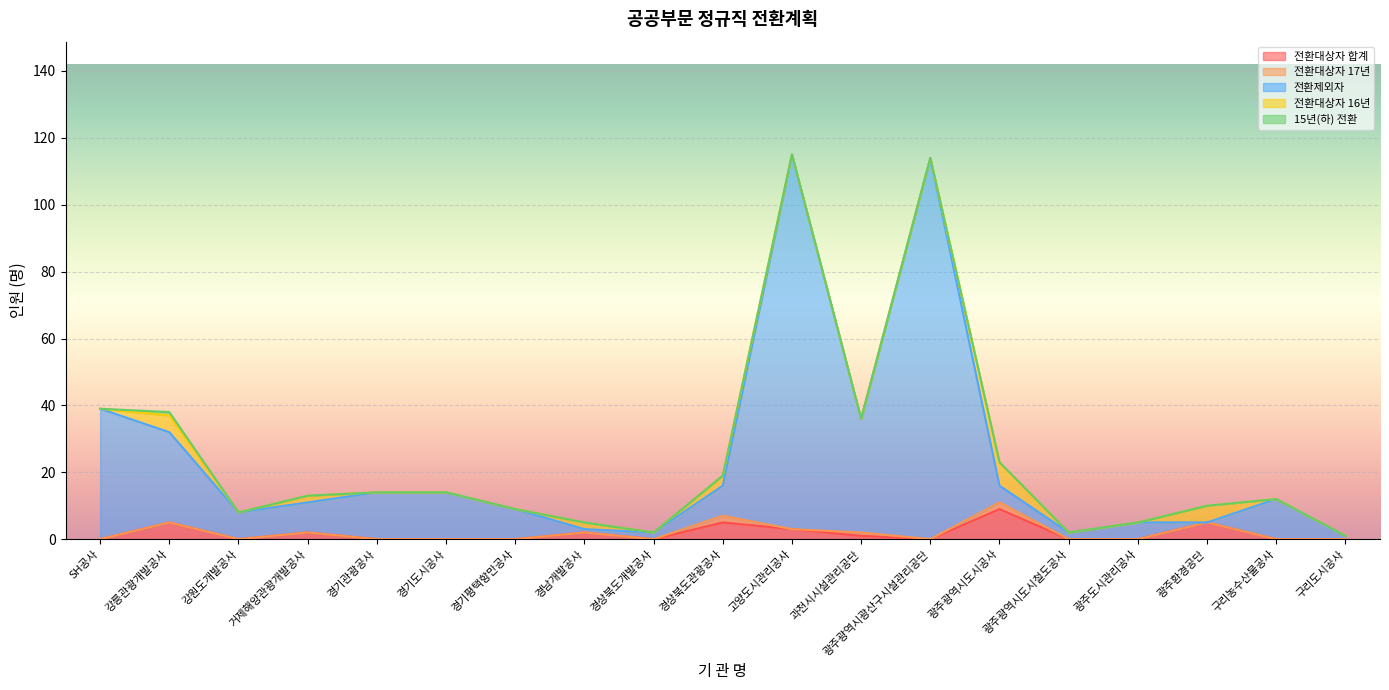

True or false: 전환대상자 16년 and 15년(하) 전환 cross at least once.

False